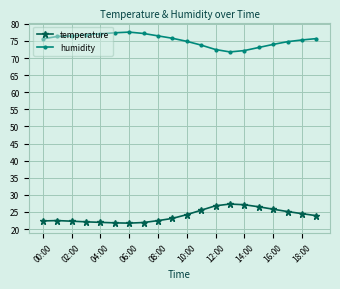

What is the difference between the maximum and minimum values in the temperature series?

5.6